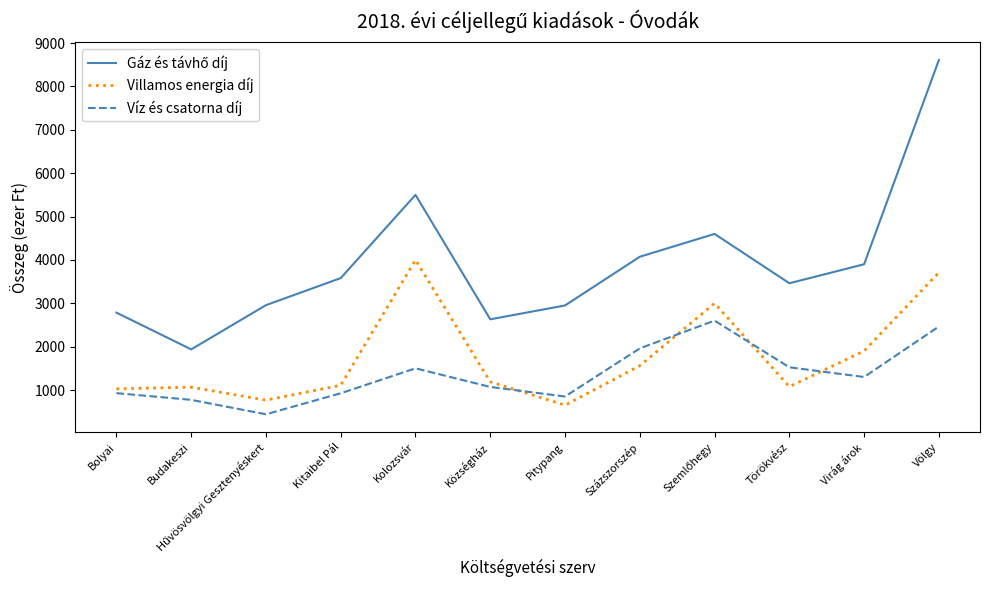

What is the highest value of the Villamos energia díj series?

4000